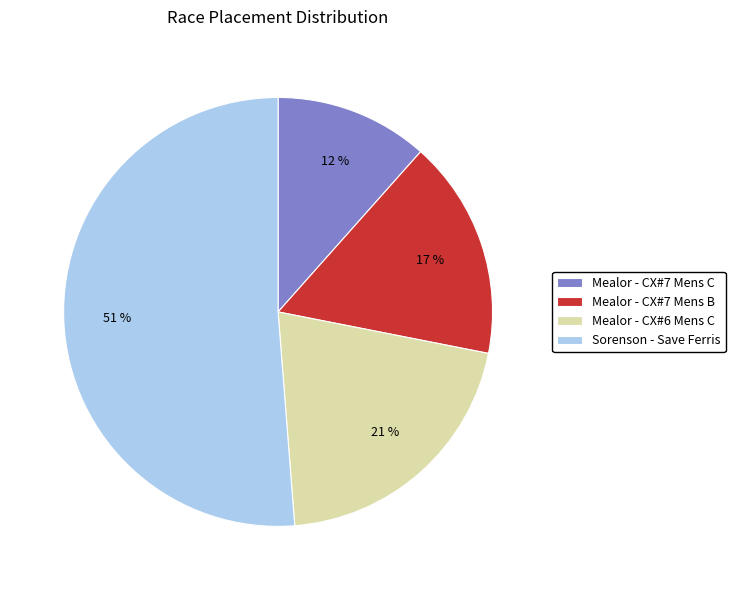

The Sorenson - Save Ferris slice represents 51% of the pie. True or false?

True